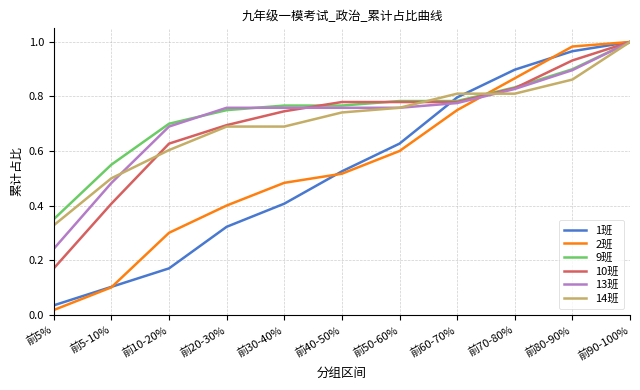

What are all the series names shown in the legend?

1班, 2班, 9班, 10班, 13班, 14班